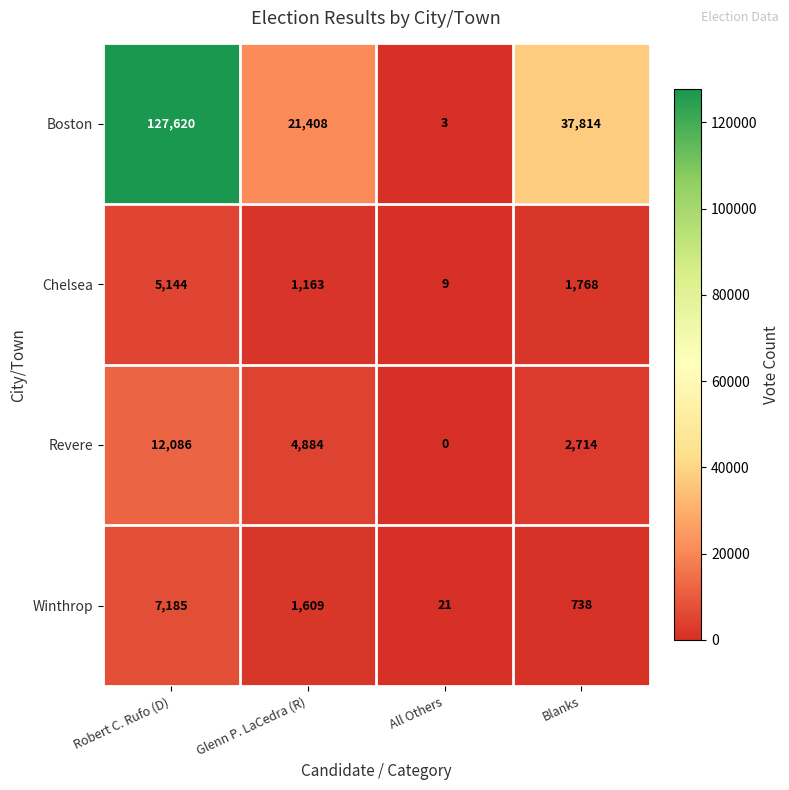

How many Winthrop values are between 738 and 7185?

3